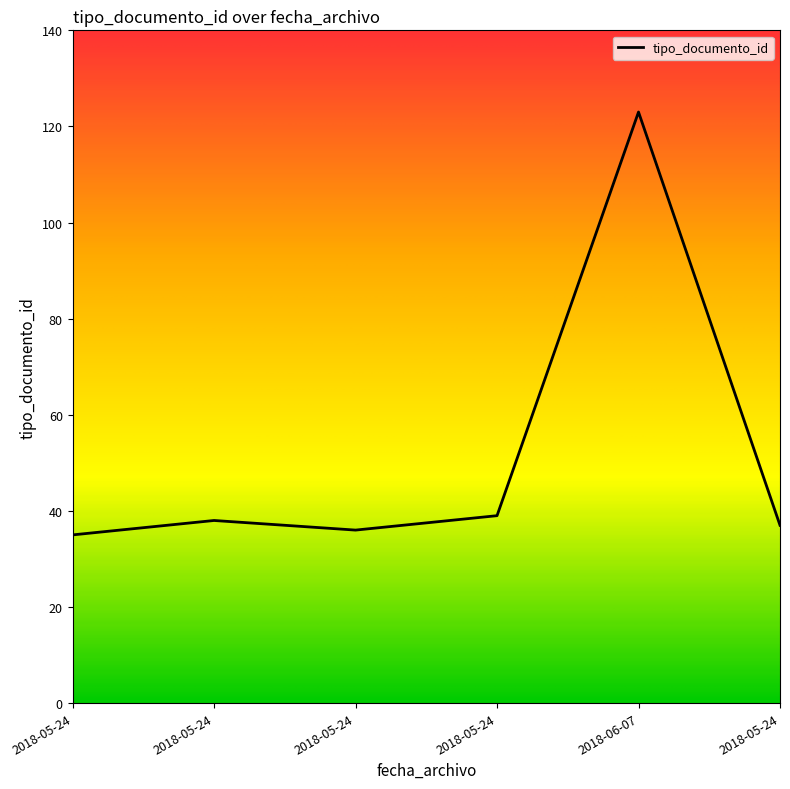

Does the chart display data point markers on the line(s)?

No